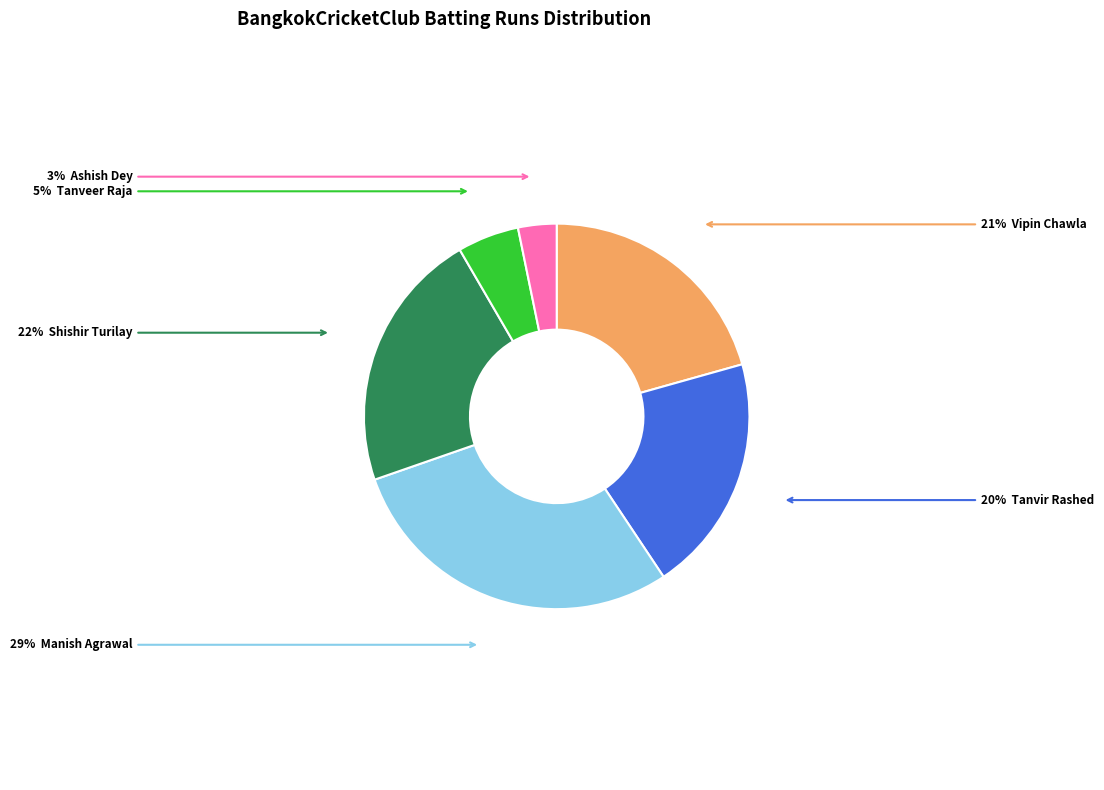

Does any single category account for the majority?

No